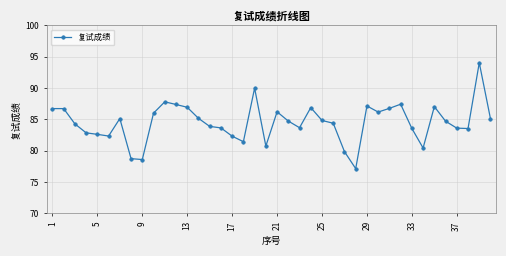

What is the smallest value displayed?

77.2